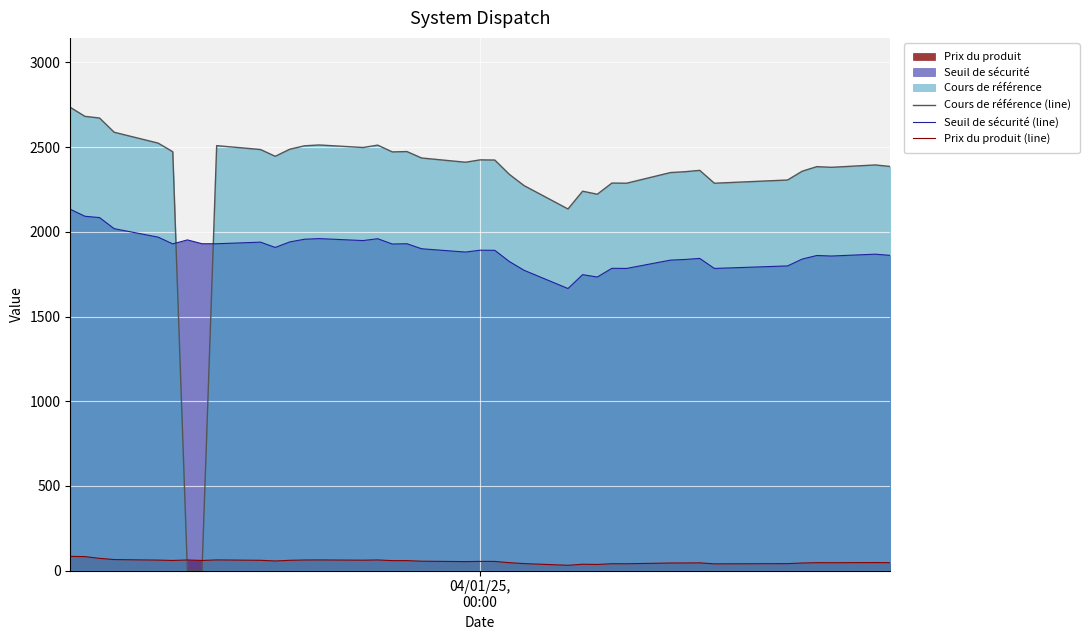

Which series has the widest spread of values?

Cours de référence (line)